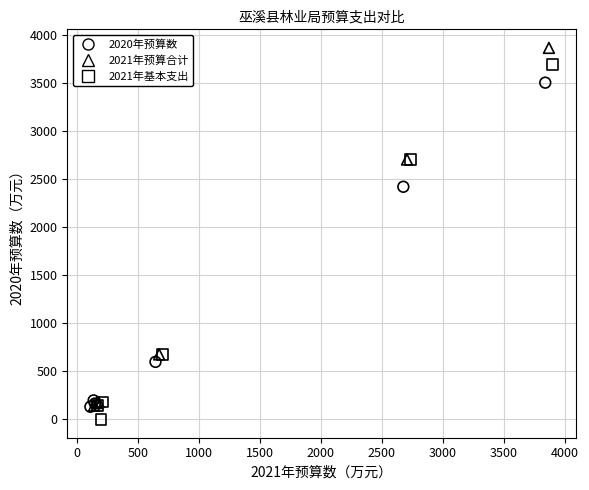

Which series contains the lowest Y value?

2021年基本支出